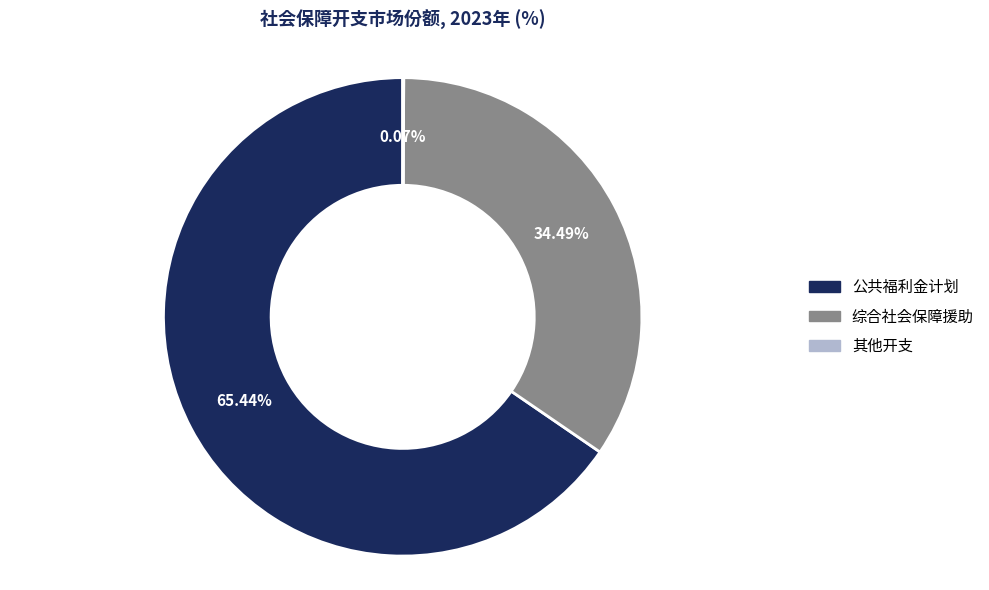

Does any single category account for the majority?

Yes